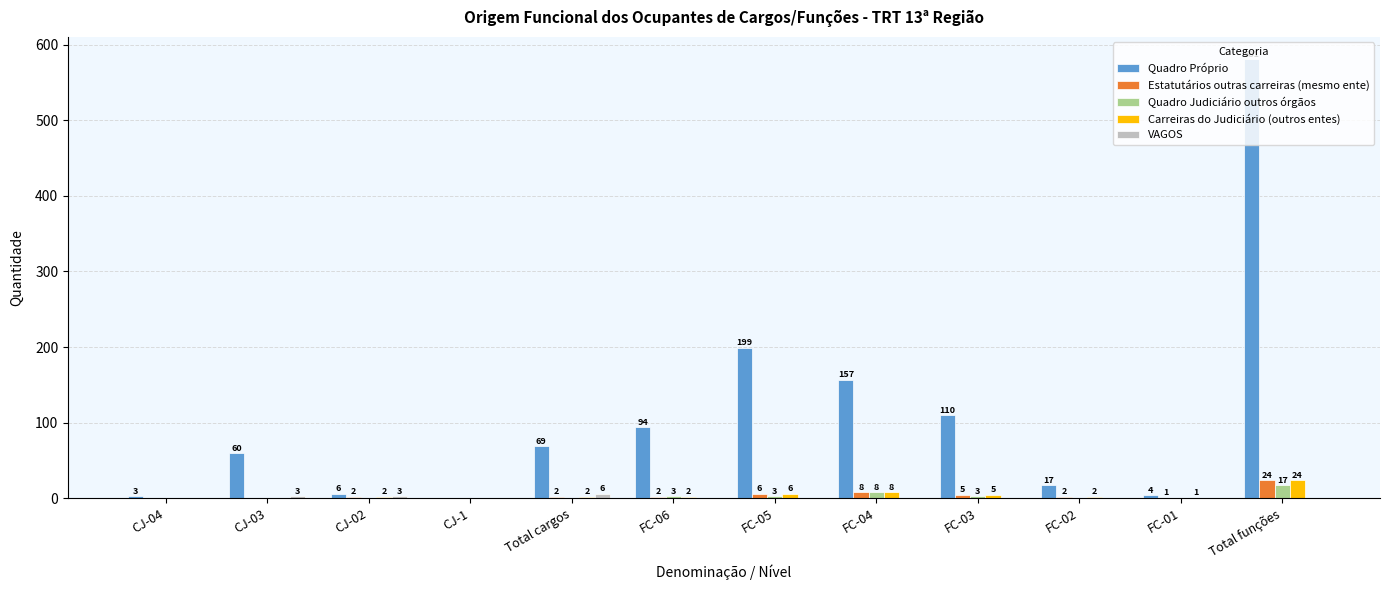

The value of Quadro Judiciário outros órgãos at CJ-03 is 0. True or false?

True